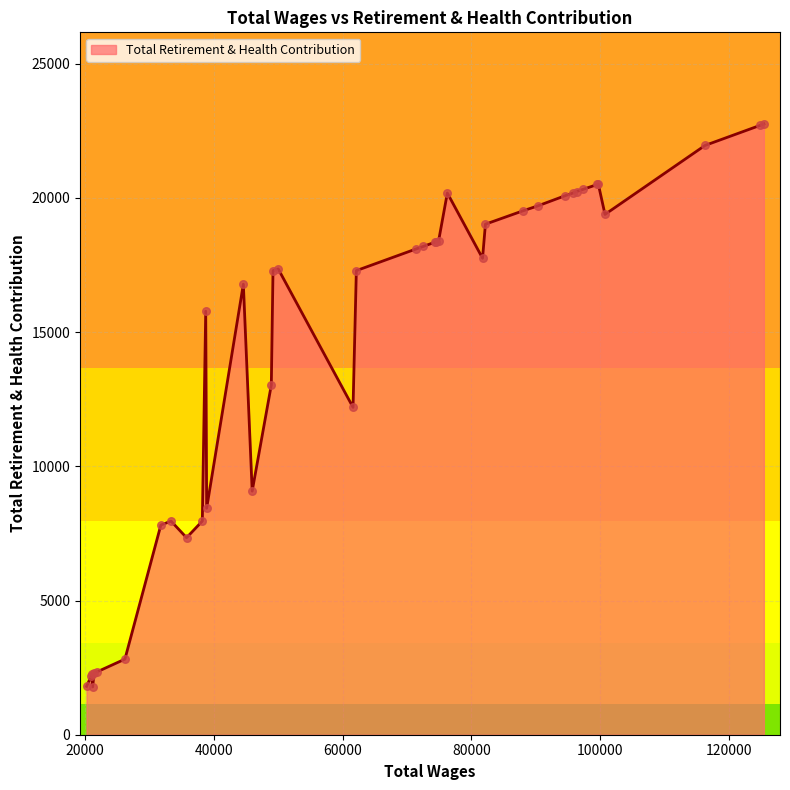

What is the maximum value shown in the chart?

22753